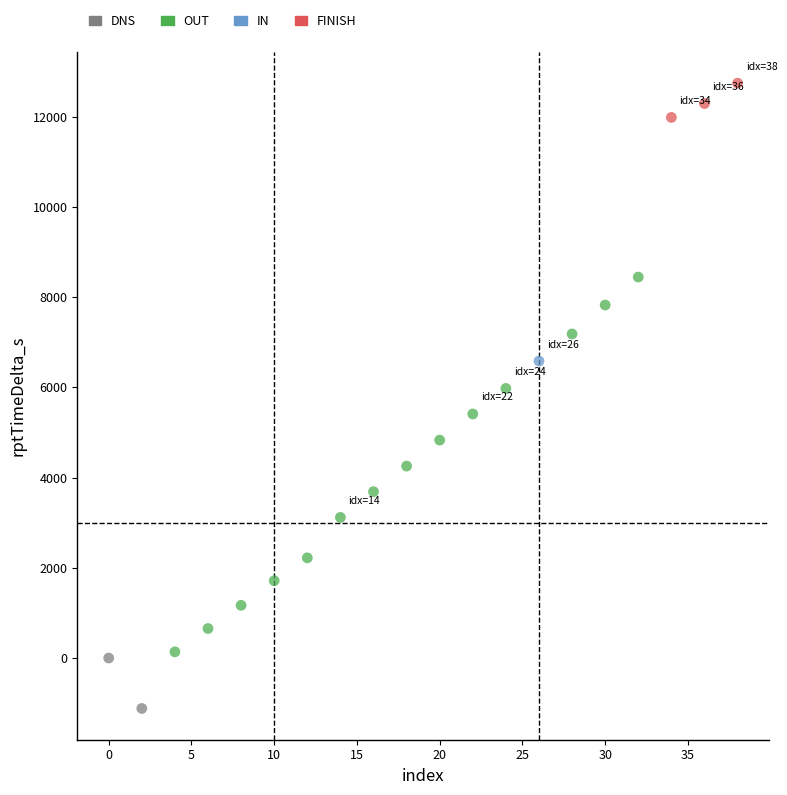

Which series contains the lowest Y value?

DNS